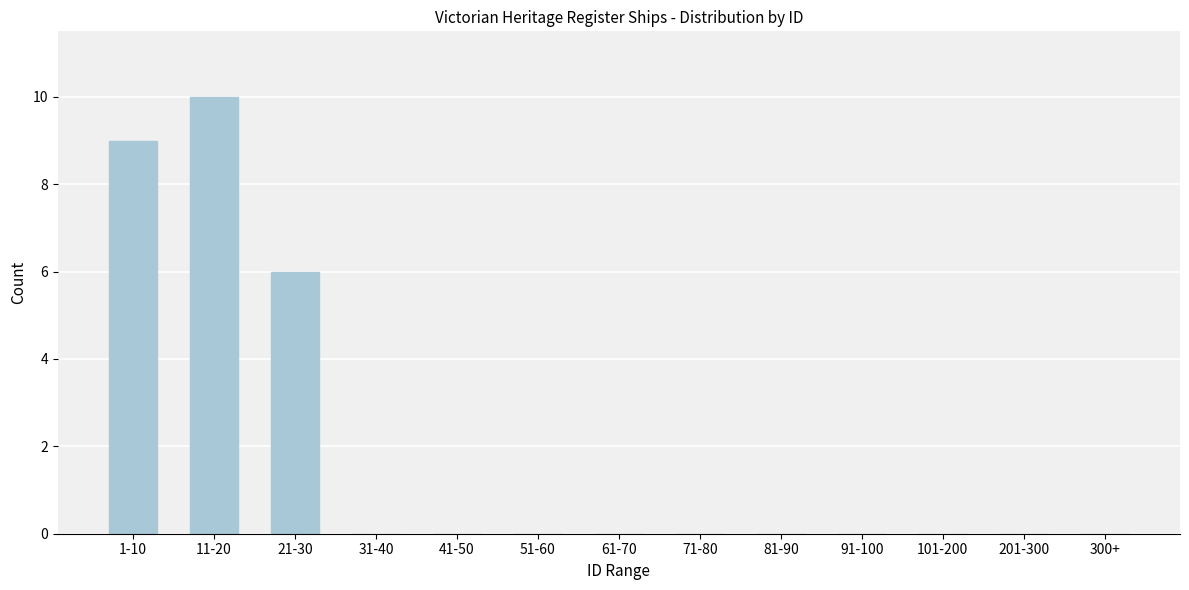

Reading left to right, transcribe all the data shown in this chart.

1-10=9	11-20=10	21-30=6	31-40=0	41-50=0	51-60=0	61-70=0	71-80=0	81-90=0	91-100=0	101-200=0	201-300=0	300+=0